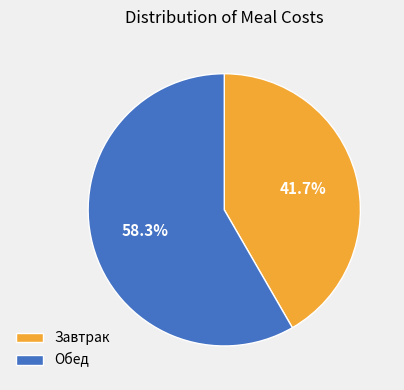

Which category has the biggest portion of the pie?

Обед